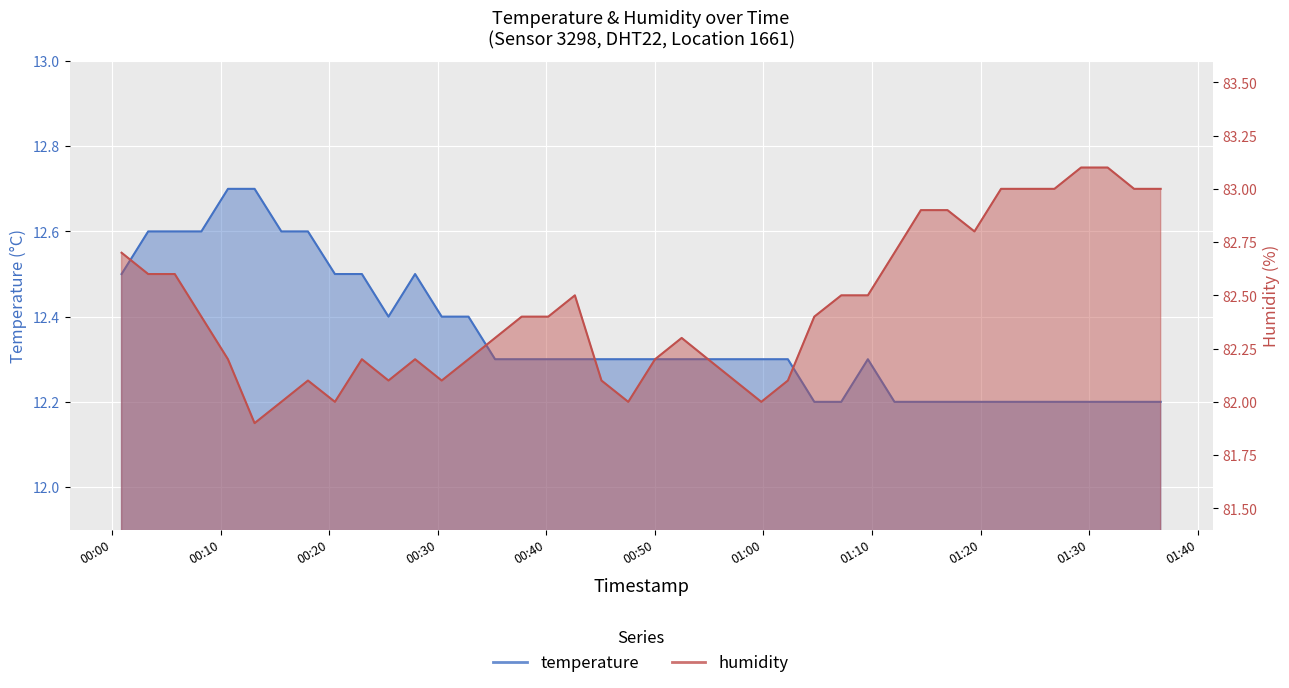

List the series in order of their overall mean, highest first.

humidity, temperature